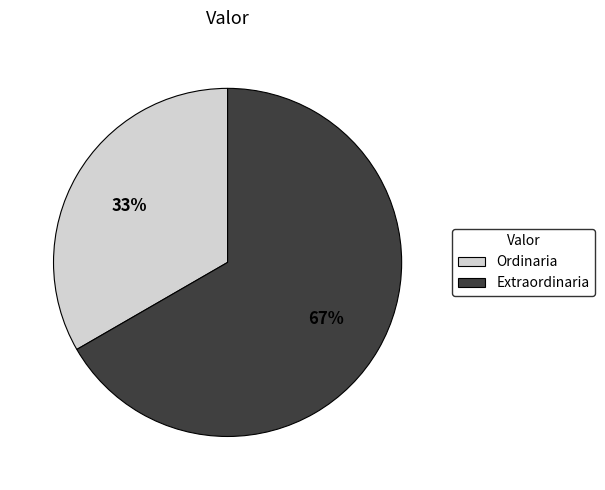

The Ordinaria slice represents 39% of the pie. True or false?

False